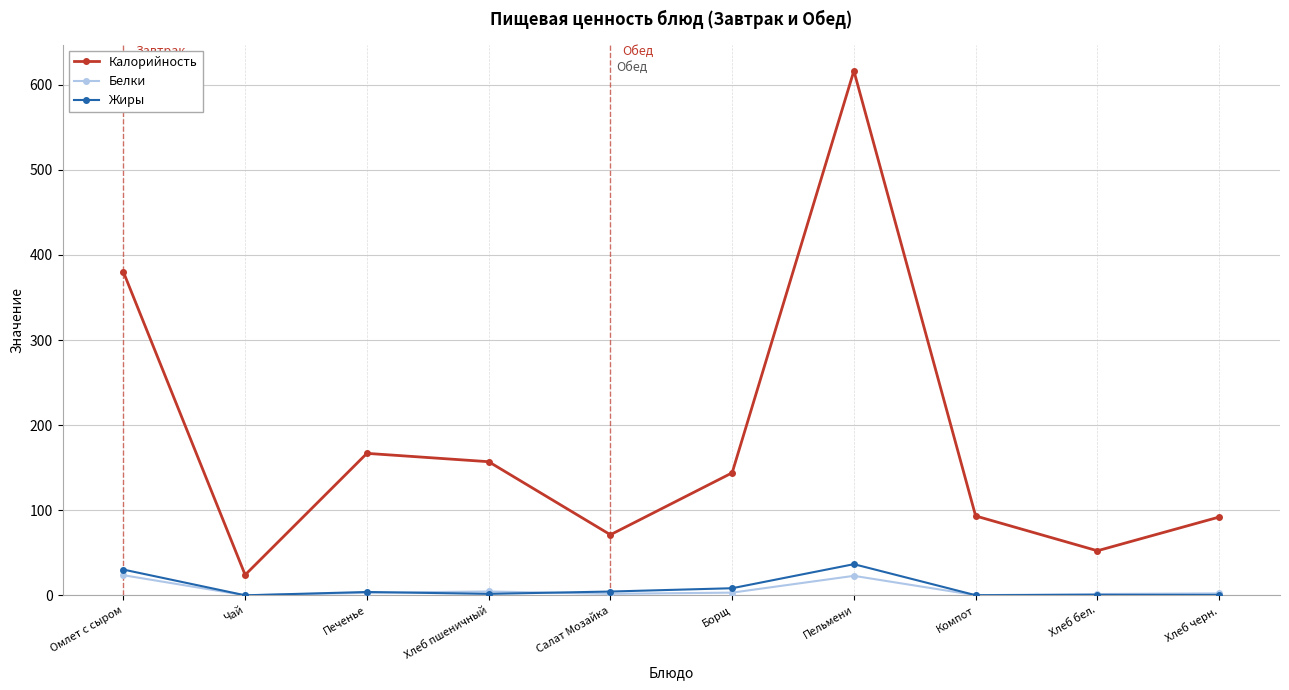

What is the value of the Калорийность point at the 3rd from the left?

166.8